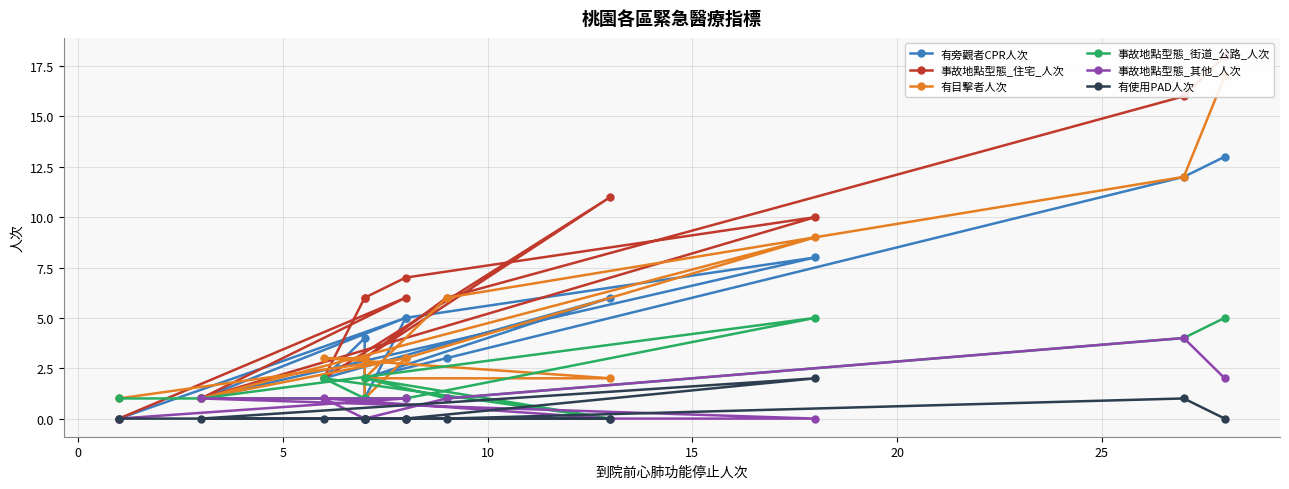

What is the difference between the maximum and second lowest values in the 事故地點型態_住宅_人次 series?

17